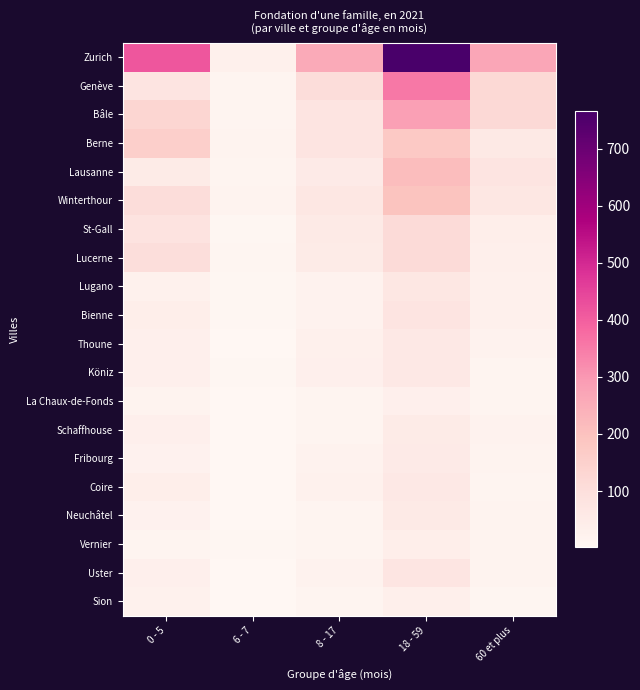

Is the value of Fribourg at 60 et plus greater than the value of Lugano at 8 - 17?

No